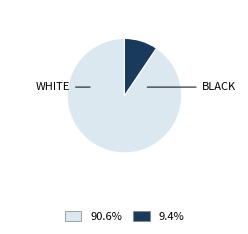

Count the number of slices in the pie.

2